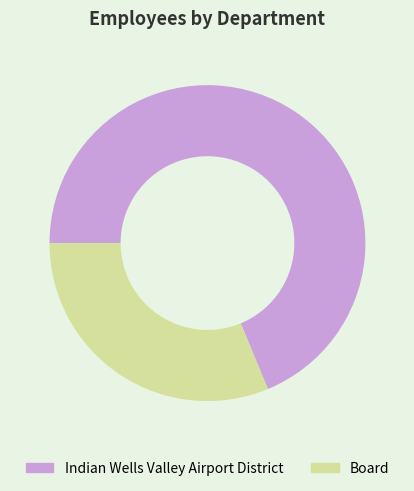

Is the sum of Indian Wells Valley Airport District and Board greater than half?

Yes